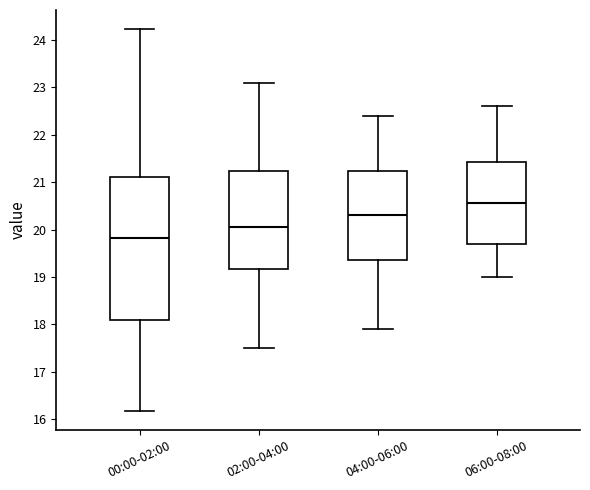

Comparing the boxes themselves (not the whiskers), which one is the tallest?

00:00-02:00